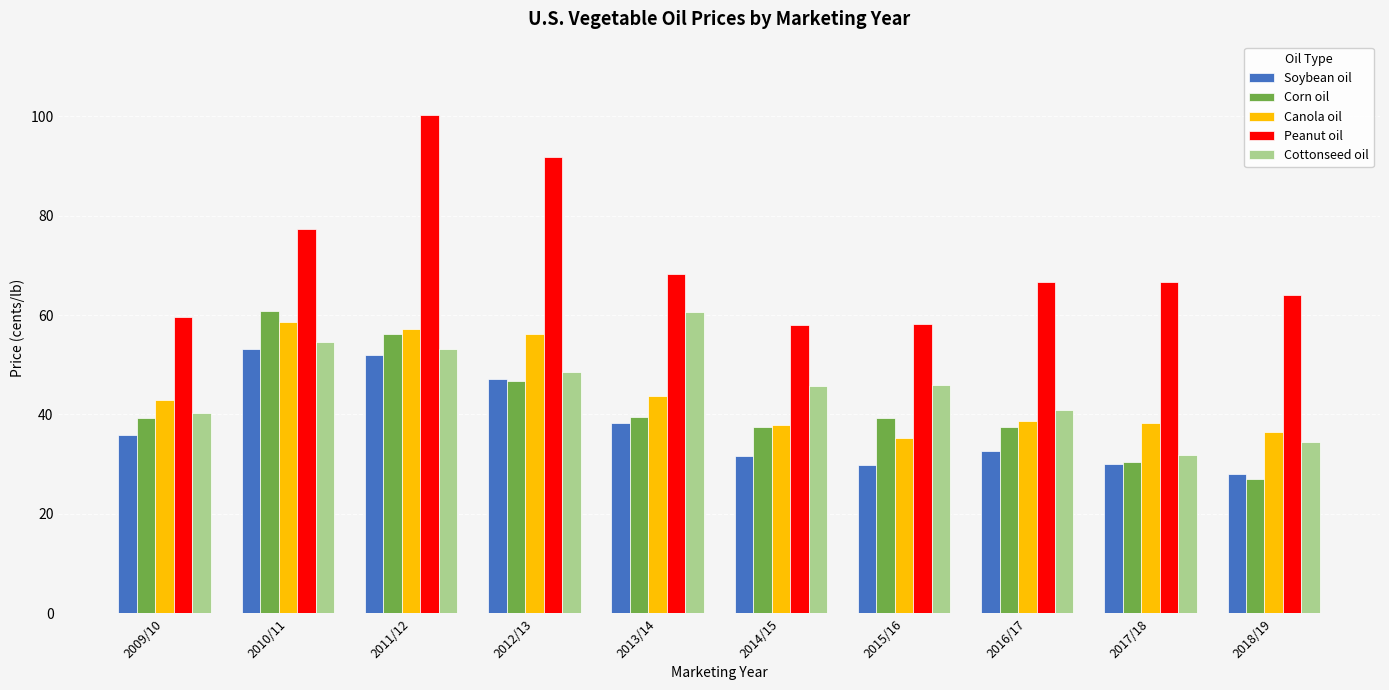

What are all the series names shown in the legend?

Soybean oil, Corn oil, Canola oil, Peanut oil, Cottonseed oil